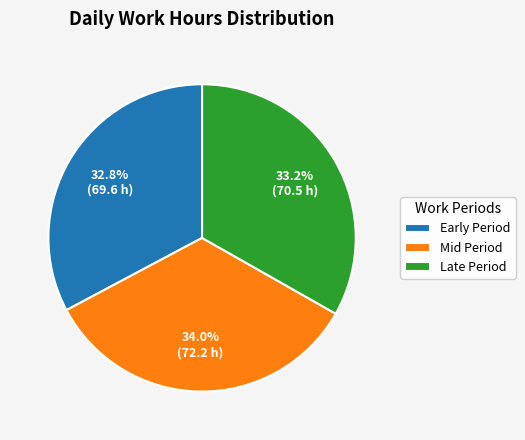

Do Mid Period and Early Period together represent more than half of the pie?

Yes